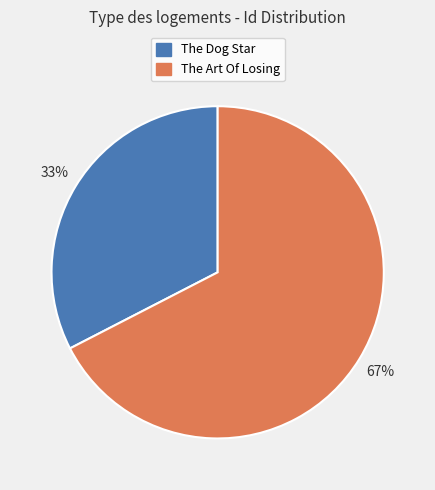

Is there a majority slice in this chart?

Yes